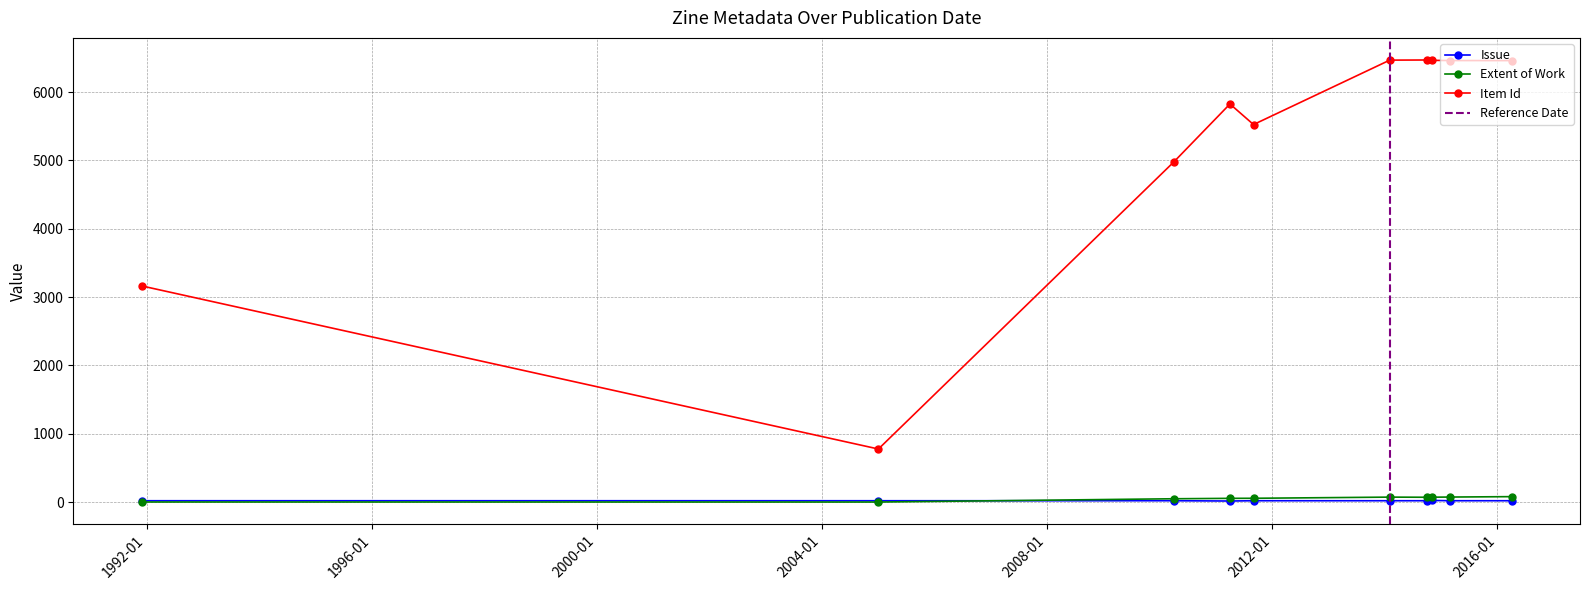

Is the value of Extent of Work at 2014-10 greater than the value of Issue at 2010-04?

Yes